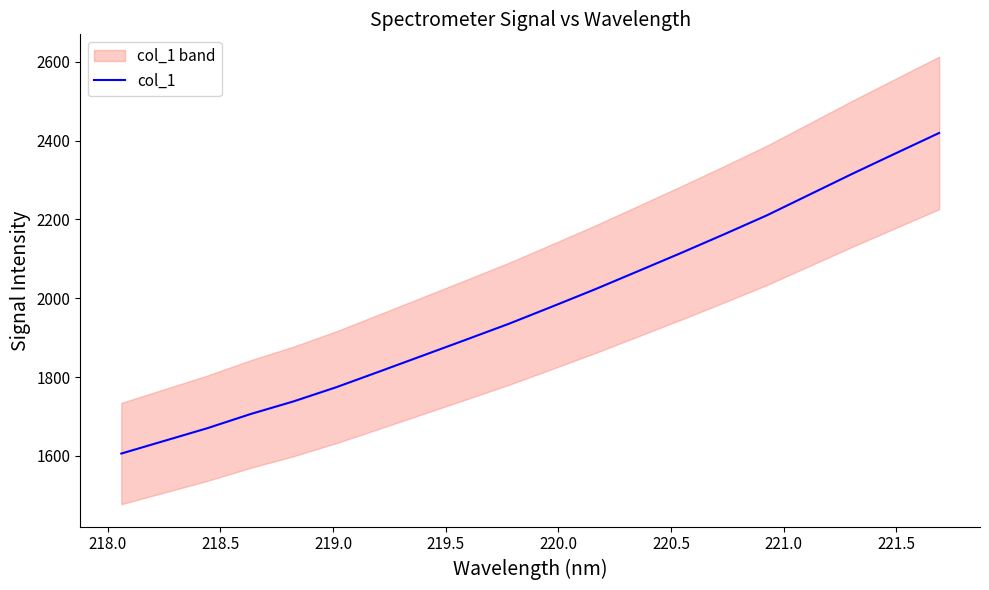

What is the minimum value for col_1?

1606.0